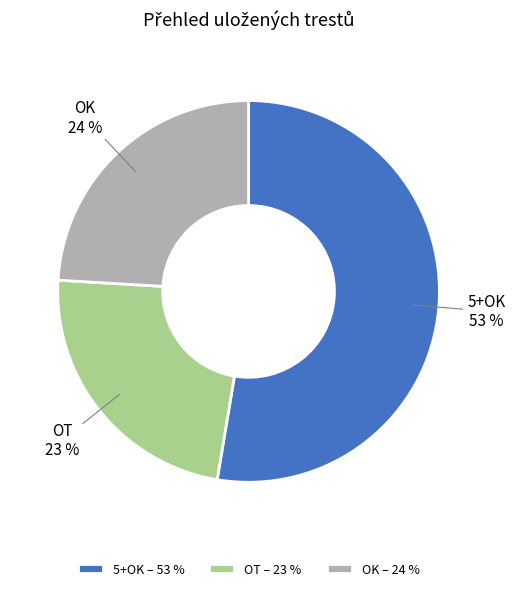

Is there a majority slice in this chart?

Yes